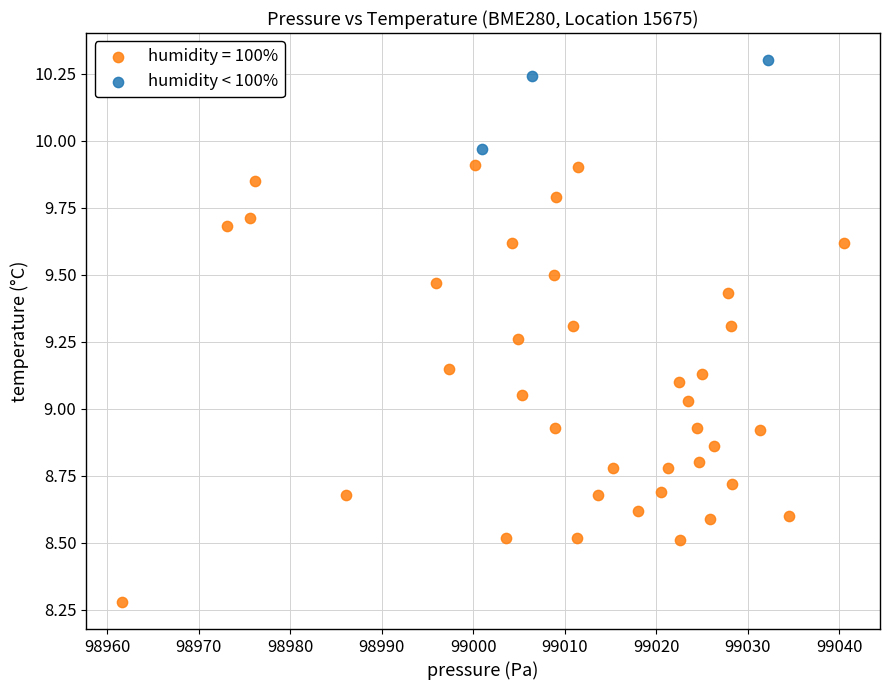

Which series reaches the minimum Y coordinate?

humidity = 100%